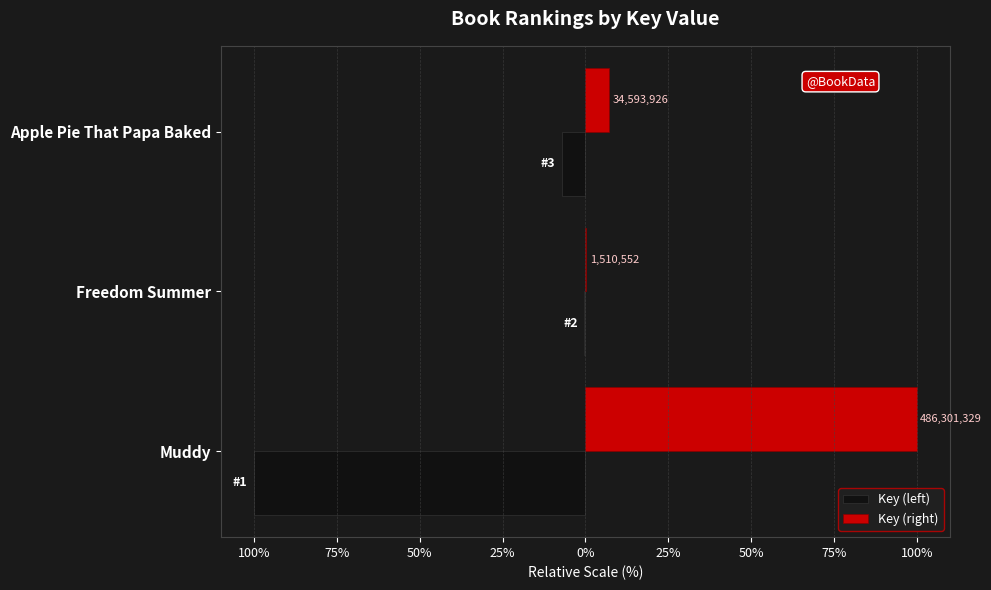

What are all the series names shown in the legend?

Key (left), Key (right)